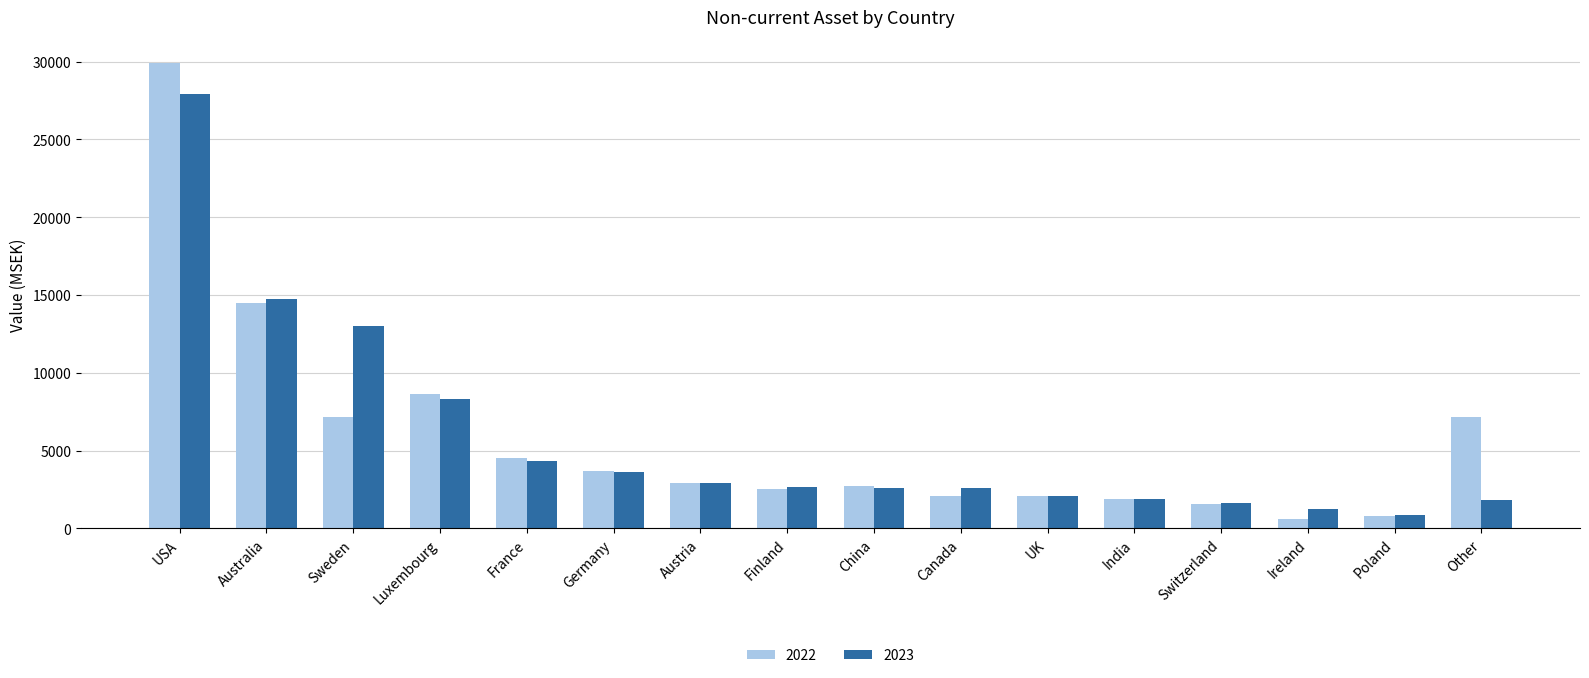

What are all the series names shown in the legend?

2022, 2023